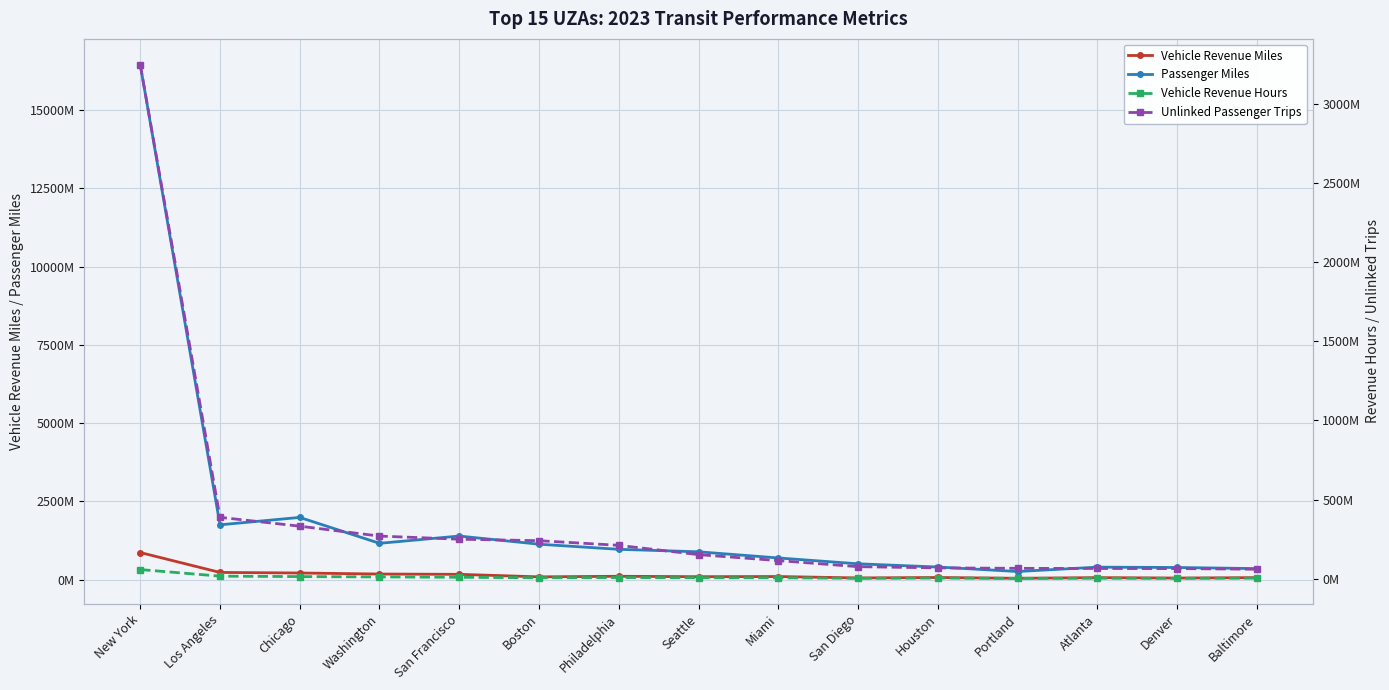

What is the label of the 14th point from the right?

Los Angeles